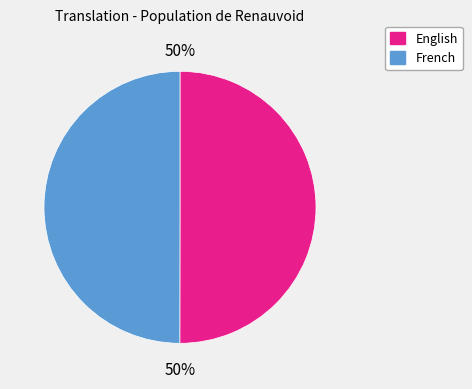

True or false: French accounts for 50% of the total.

True